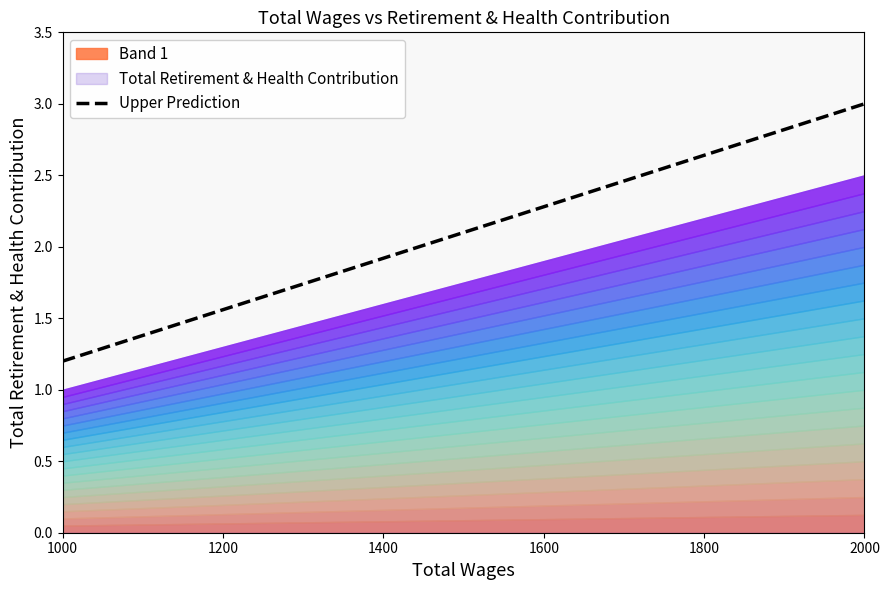

True or false: Upper Prediction has a value of 1.6 at 2000.

False